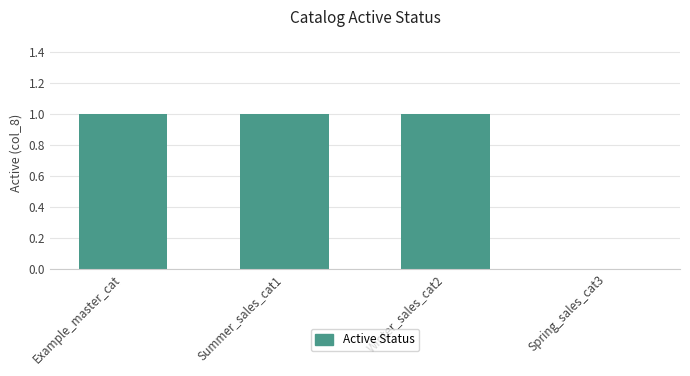

What is the sum of all values?

3